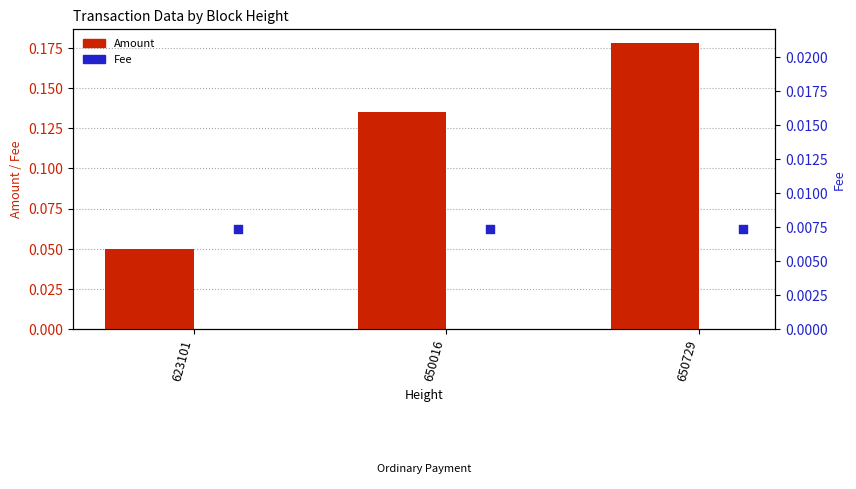

What is the total value across all series at 650016?

0.1